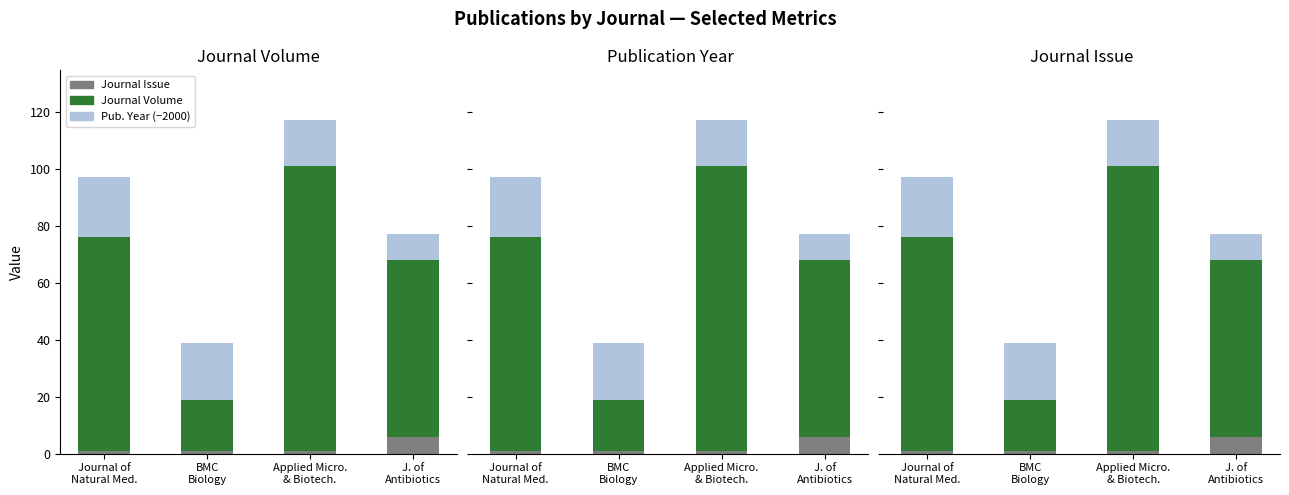

List the series in order of their overall mean, highest first.

Journal Volume, Publication Year (offset), Journal Issue